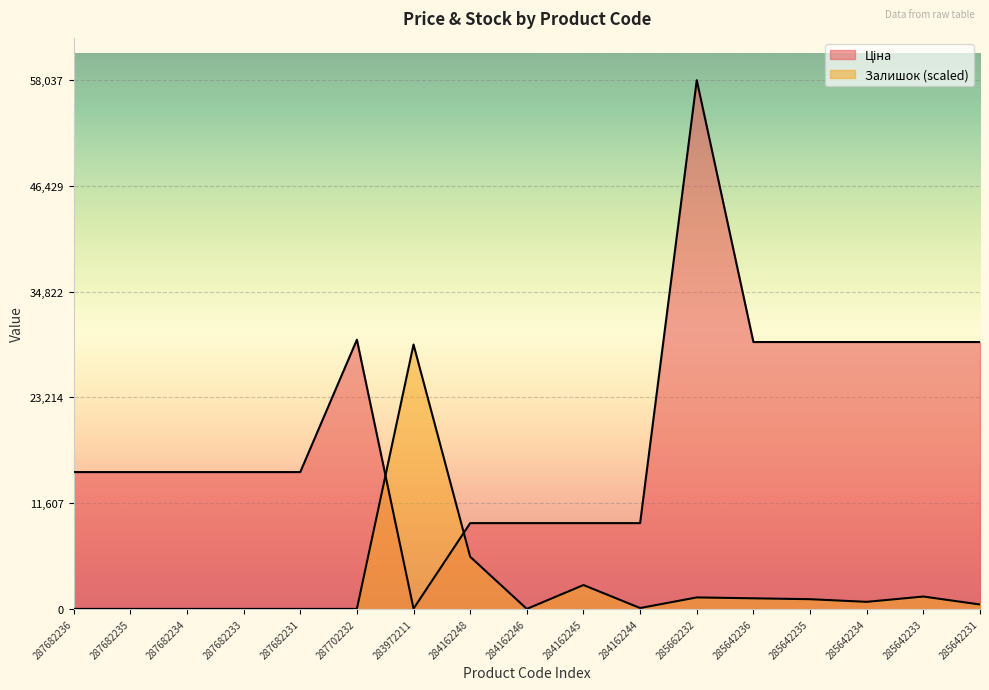

List the series in order of their overall mean, lowest first.

Залишок, Ціна